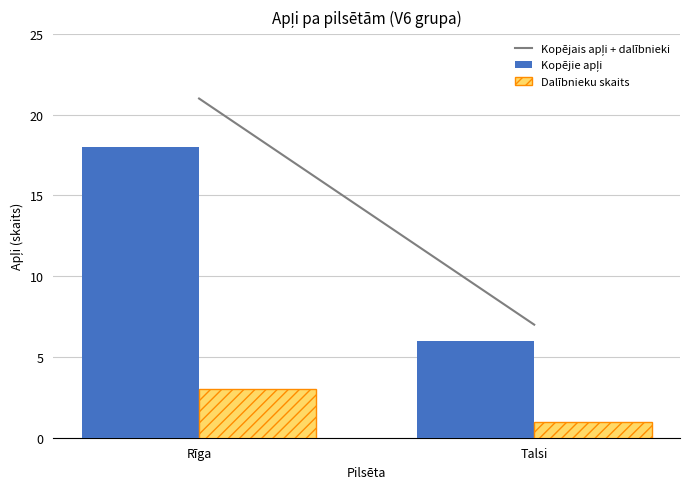

Does the chart contain stacked bars?

No